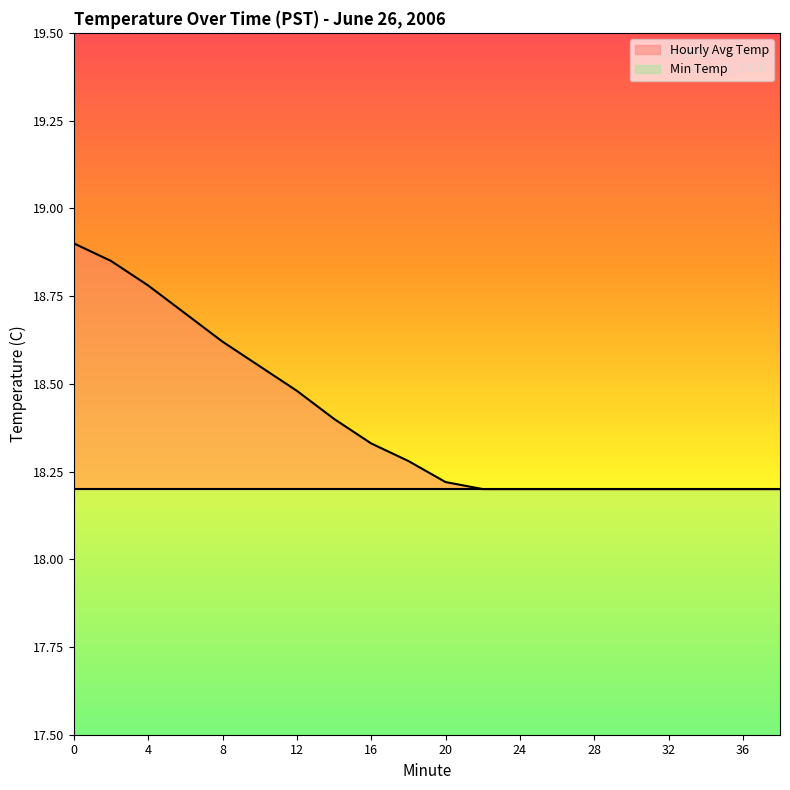

List the labels in order of value, smallest first.

22, 24, 26, 28, 30, 32, 34, 36, 38, 20, 18, 16, 14, 12, 10, 8, 6, 4, 2, 0